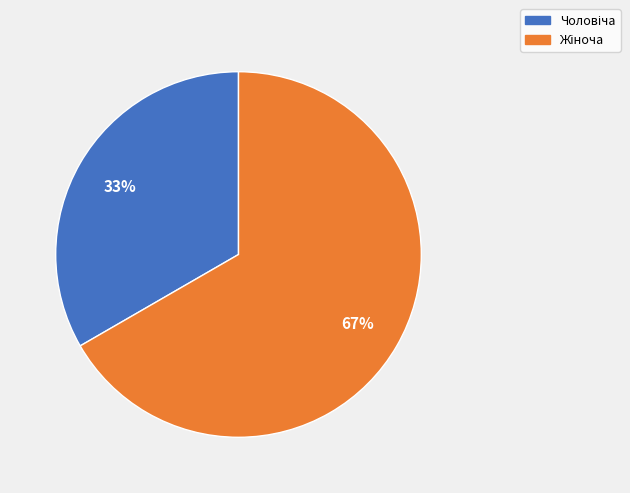

How many segments does this pie chart have?

2